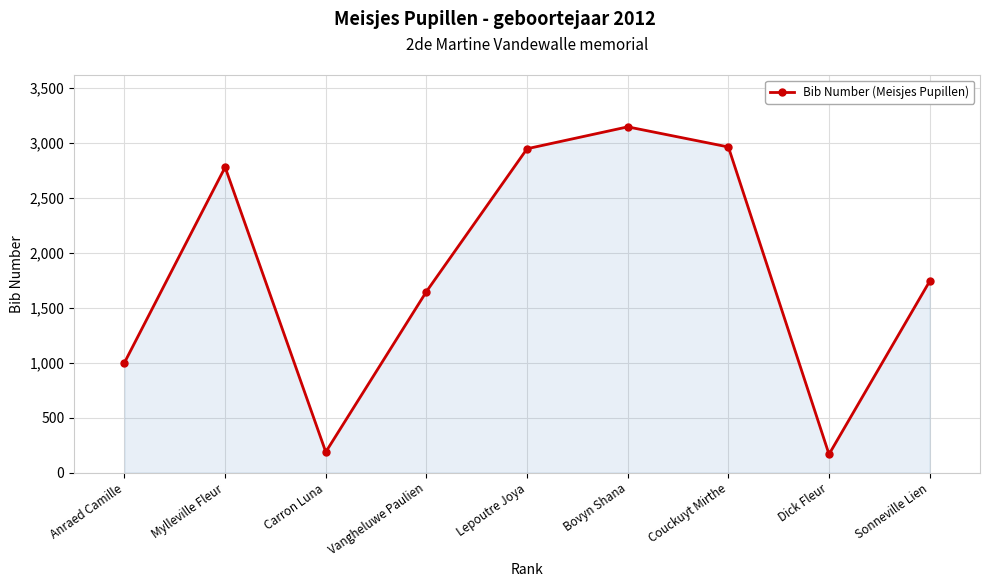

Where is the data nearest to the value 1655?

Vangheluwe Paulien